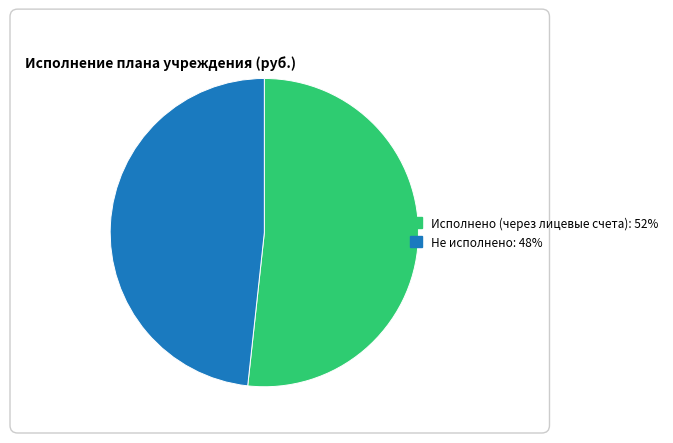

Is there any slice that represents more than half of the pie?

Yes